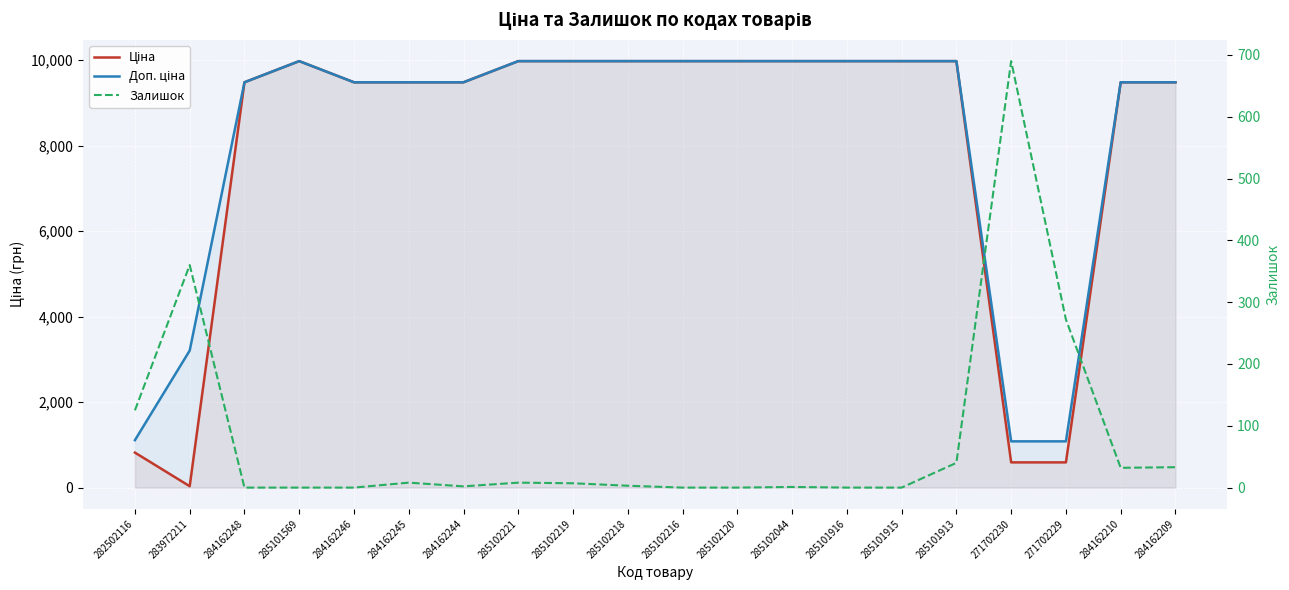

What is the difference between the Доп. ціна values at 285102219 and 284162248?

494.9